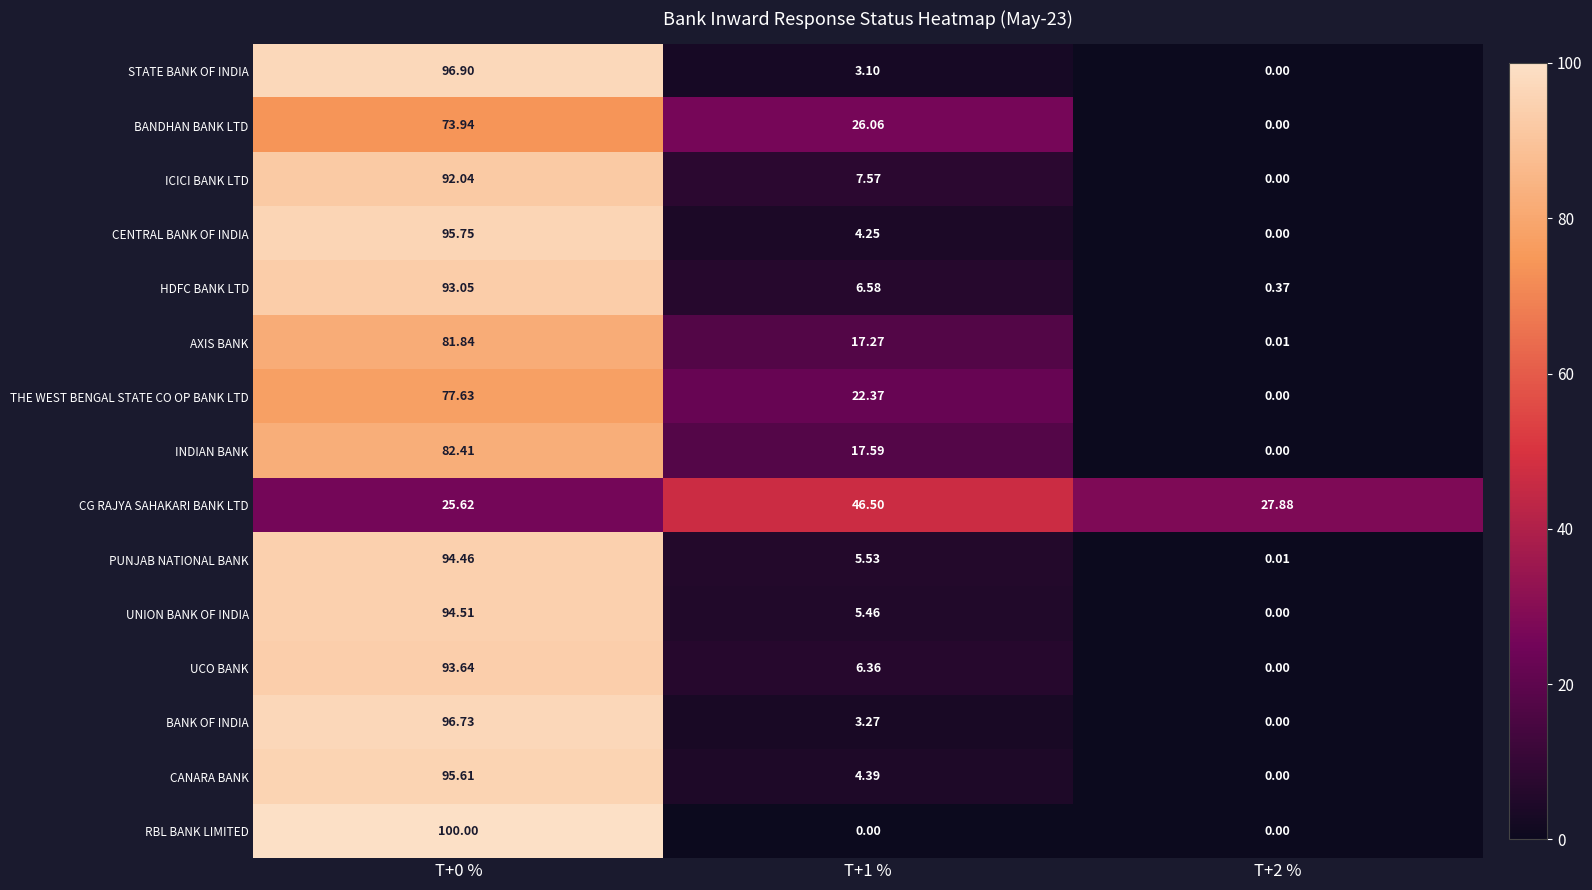

List the series in order of their peak value, highest first.

RBL BANK LIMITED, STATE BANK OF INDIA, BANK OF INDIA, CENTRAL BANK OF INDIA, CANARA BANK, UNION BANK OF INDIA, PUNJAB NATIONAL BANK, UCO BANK, HDFC BANK LTD, ICICI BANK LTD, INDIAN BANK, AXIS BANK, THE WEST BENGAL STATE CO OP BANK LTD, BANDHAN BANK LTD, CG RAJYA SAHAKARI BANK LTD